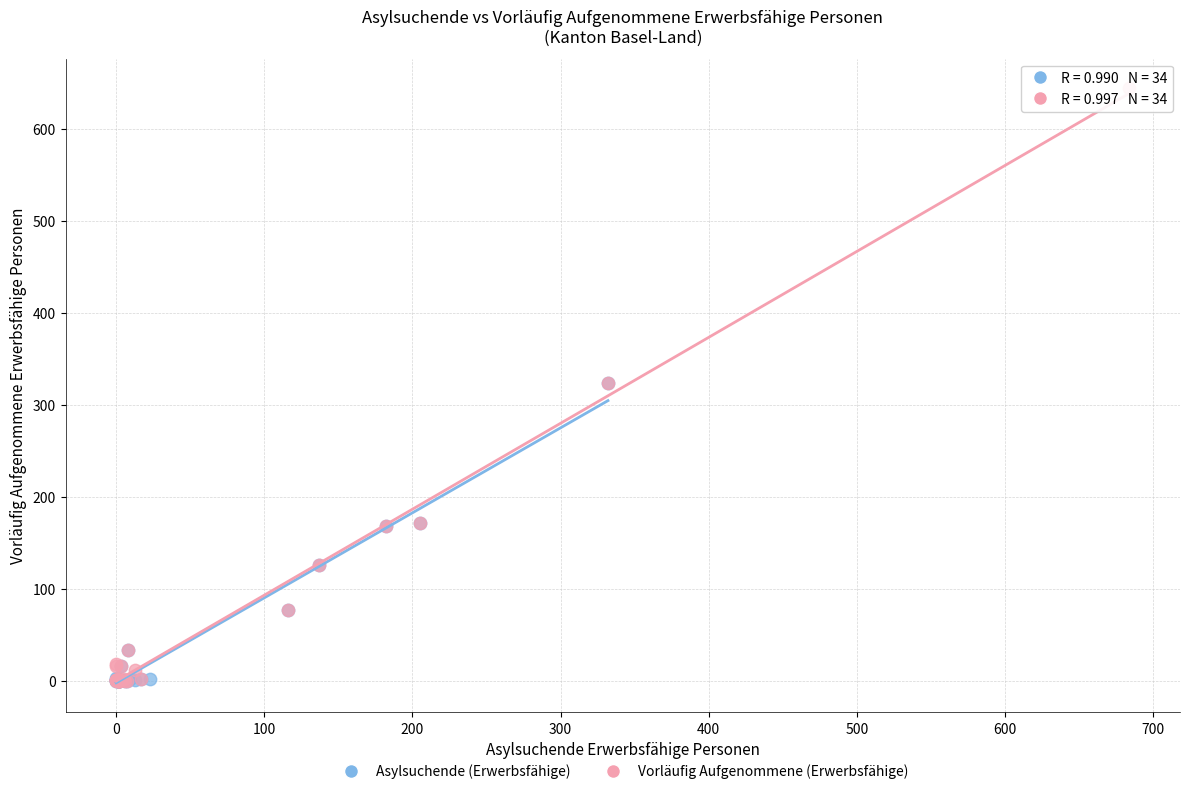

Which series contains the highest Y value?

Vorläufig Aufgenommene (Erwerbsfähige)